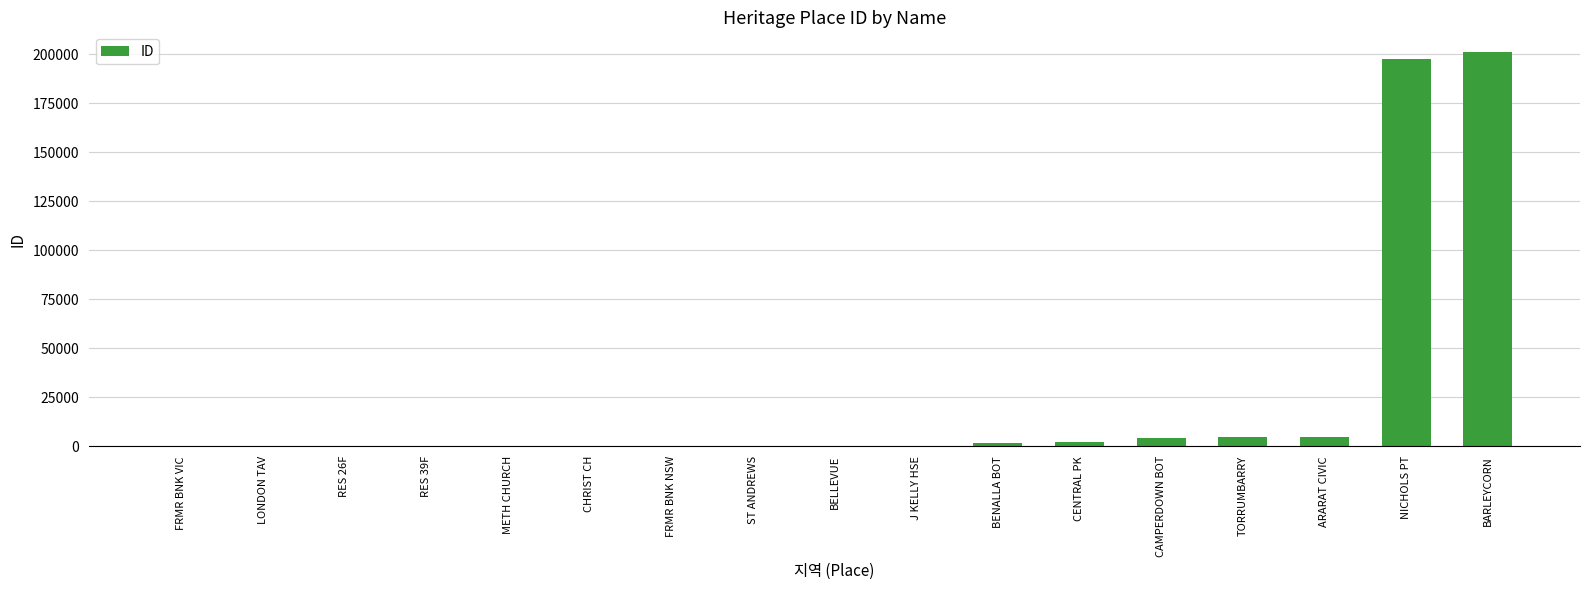

What is the ratio of the value at BARLEYCORN to the value at BENALLA BOT?

113.5